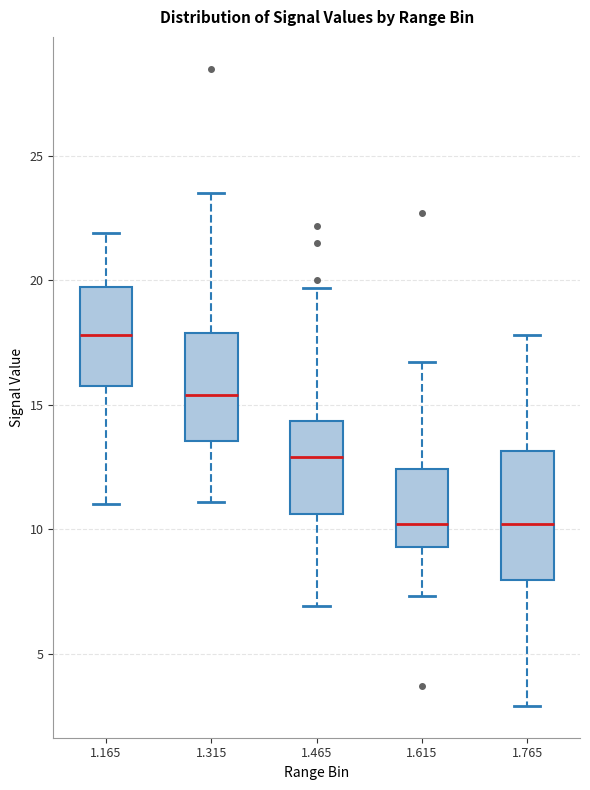

Where does the upper whisker of the box at x = 1.165 end on the y-axis? The values are not printed on the chart, so give them approximately, as read against the axis.

22.0